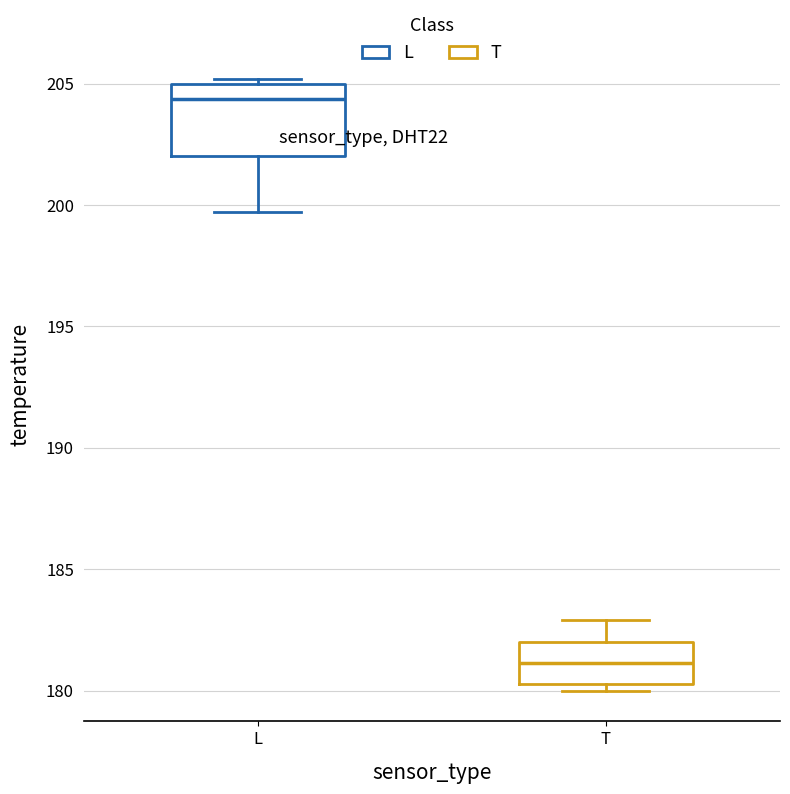

Where is the lower edge of the box for L on the y-axis? The values are not printed on the chart, so give them approximately, as read against the axis.

202.0